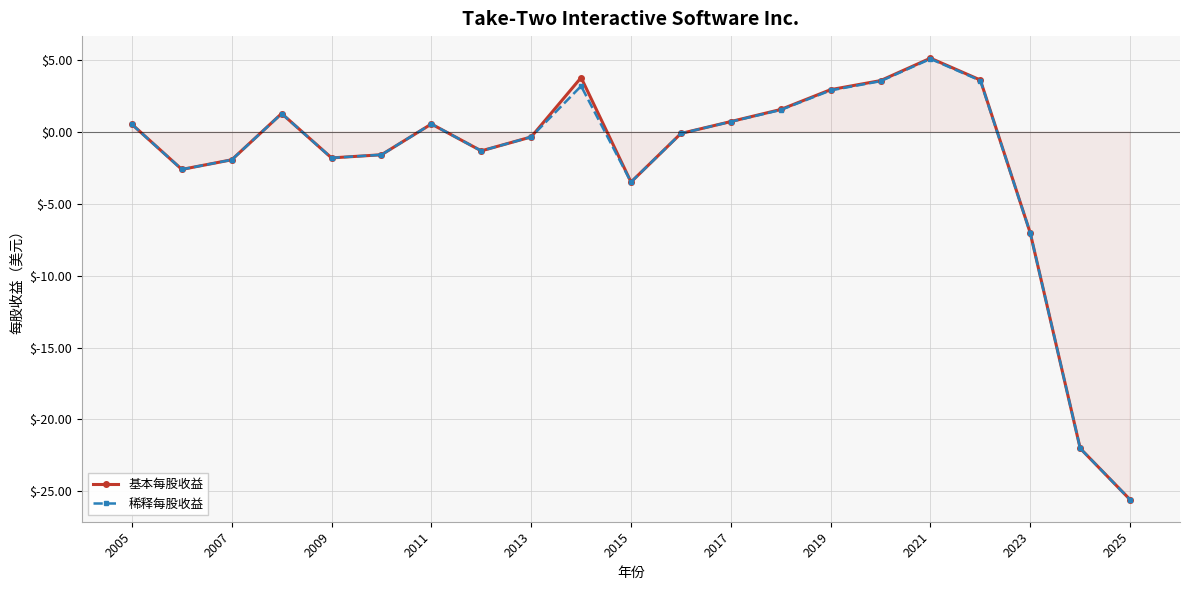

Is it true that 基本每股收益 equals -1.9 at 2007?

True